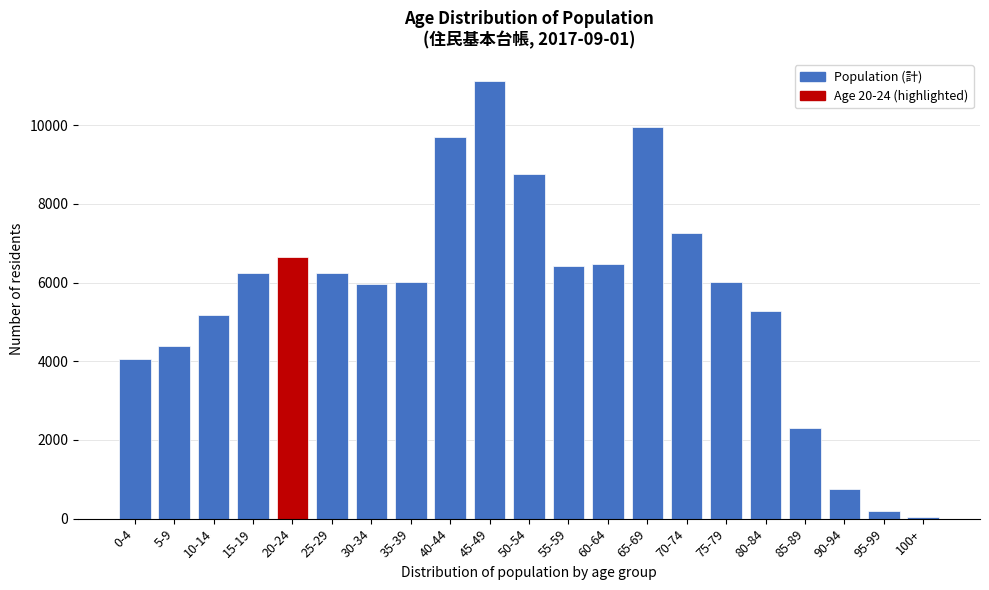

Is it true that the value at 80-84 is 2334?

False